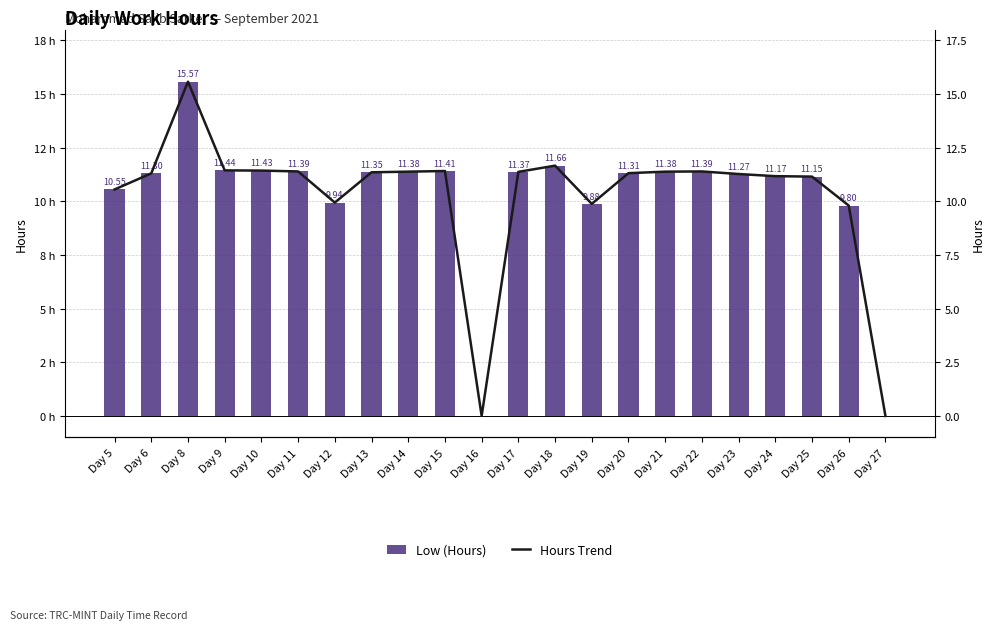

What is the average value of the Hours Trend series?

10.3